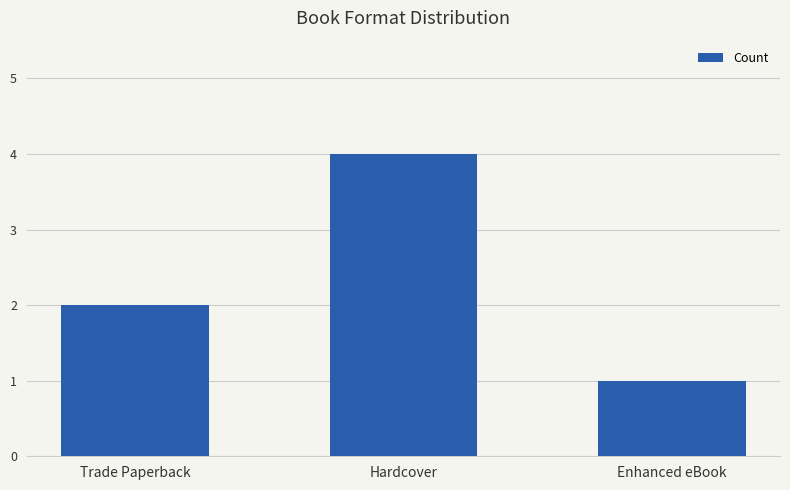

What is the difference between the maximum and minimum values?

3